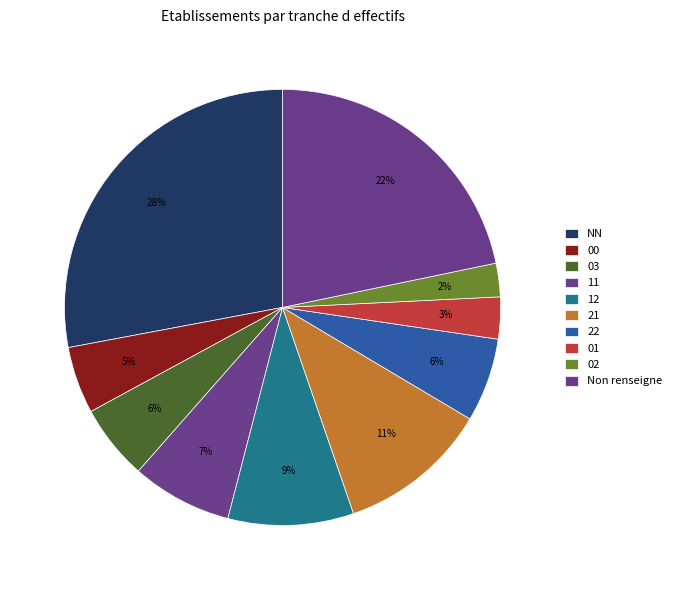

Does any single category account for the majority?

No